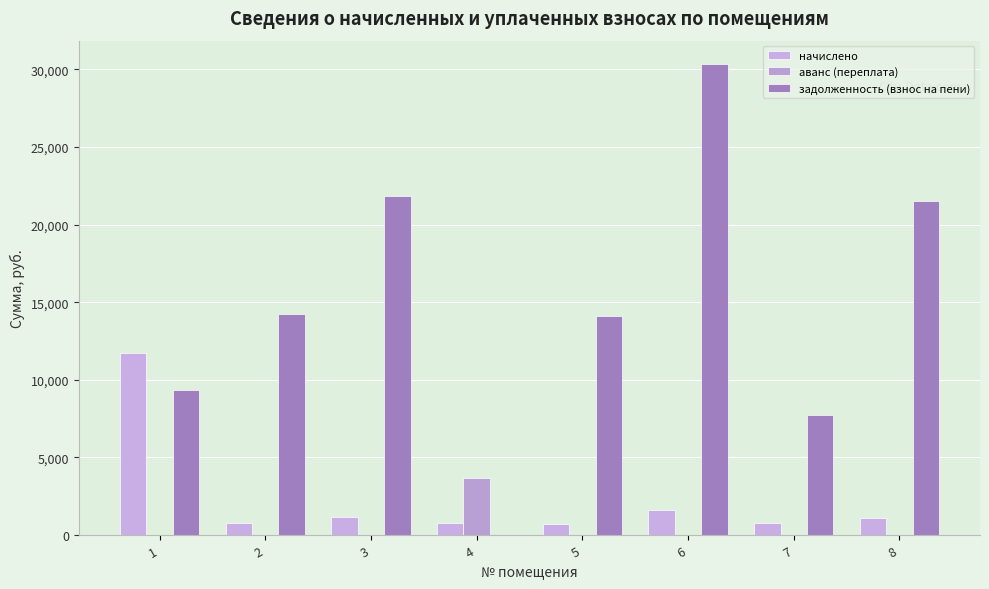

How many values in задолженность (взнос на пени) are above zero?

7